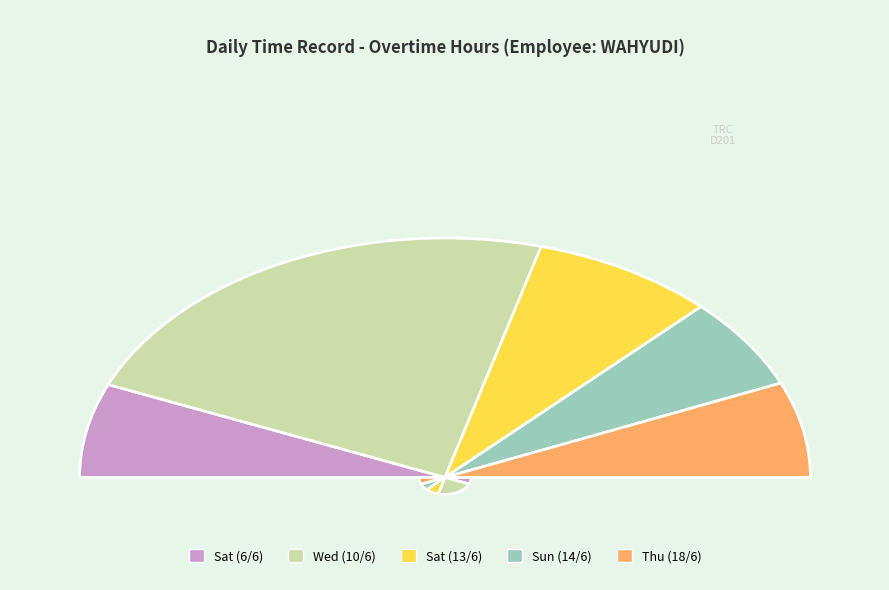

Is there a majority slice in this chart?

No